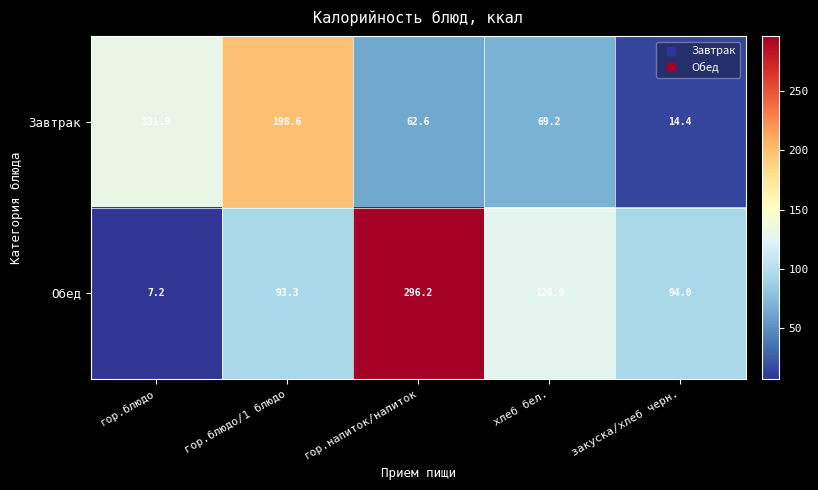

List the series in order of their peak value, lowest first.

Завтрак, Обед